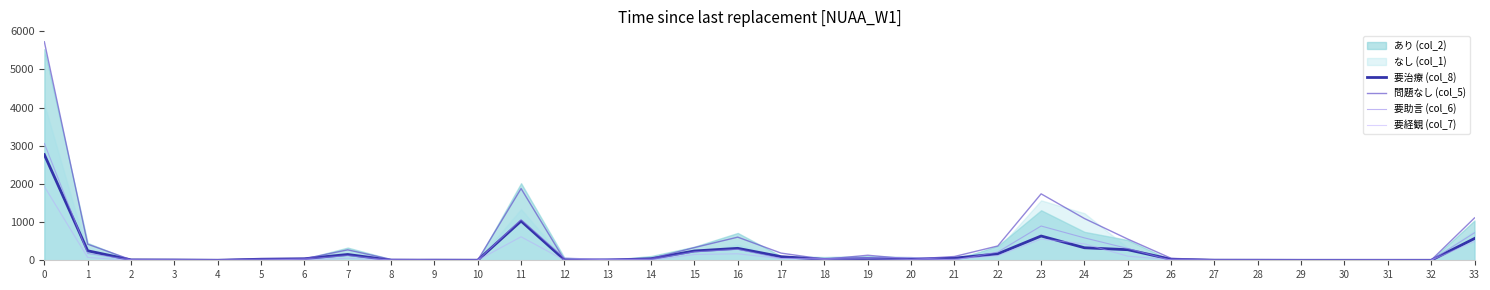

Does the chart display data point markers on the line(s)?

No